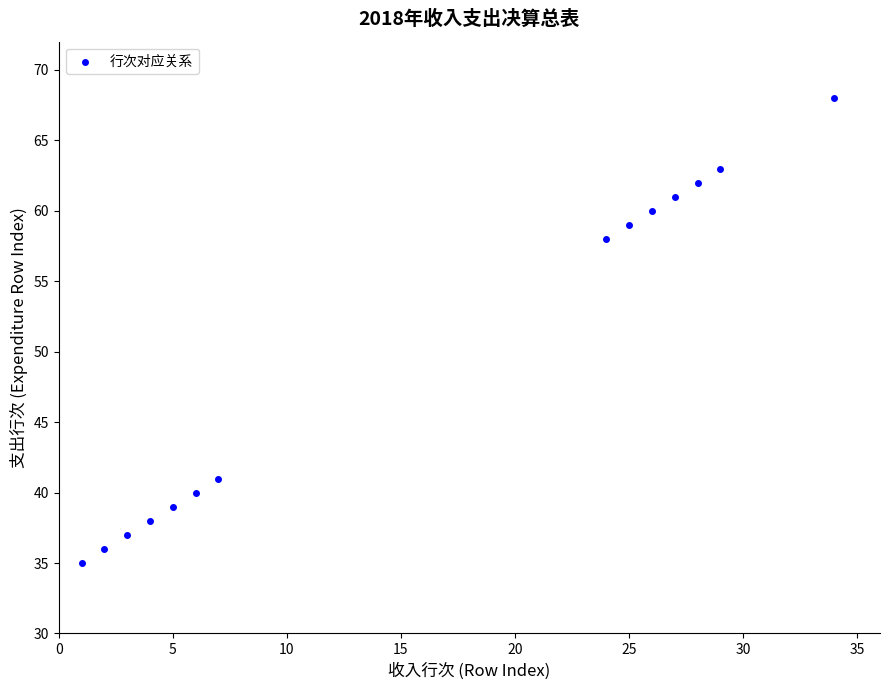

What Y value in the scatter plot is closest to 51?

58